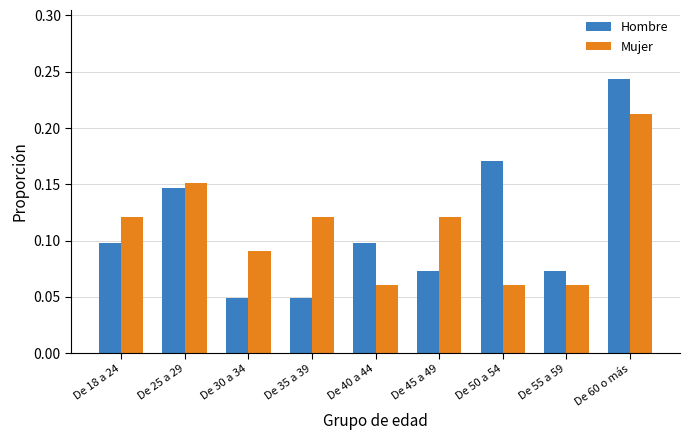

At which category is the sum across all series the highest?

De 60 o más